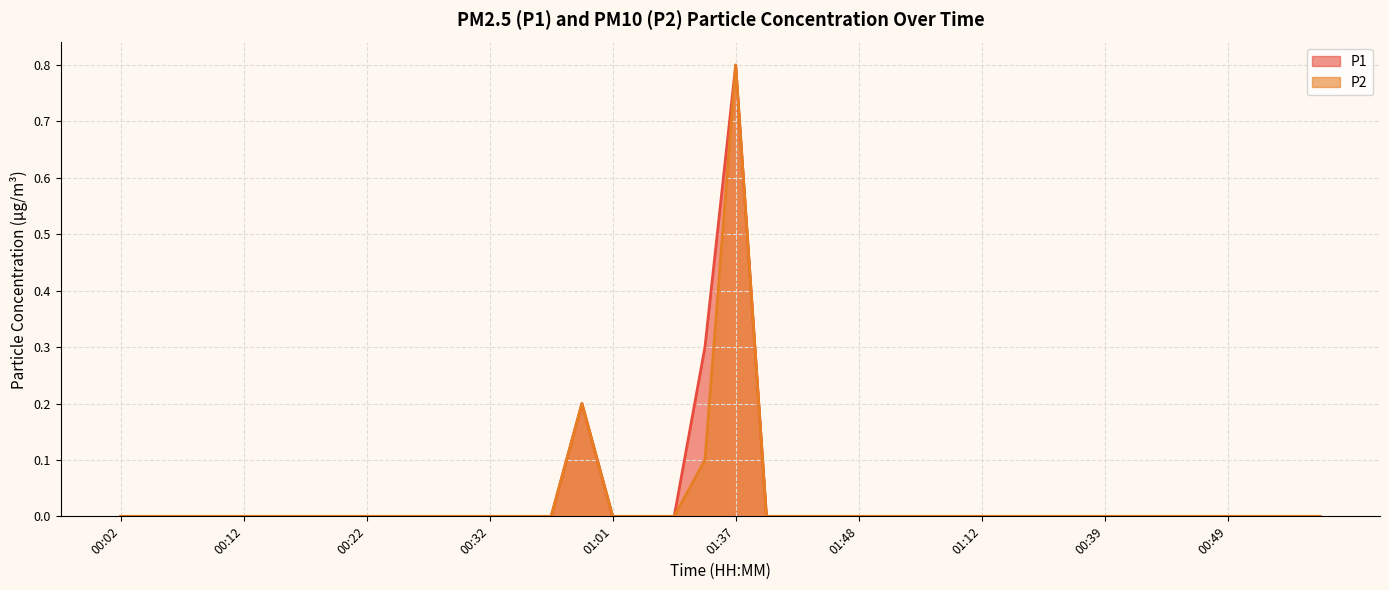

True or false: P1 and P2 cross at least once.

False